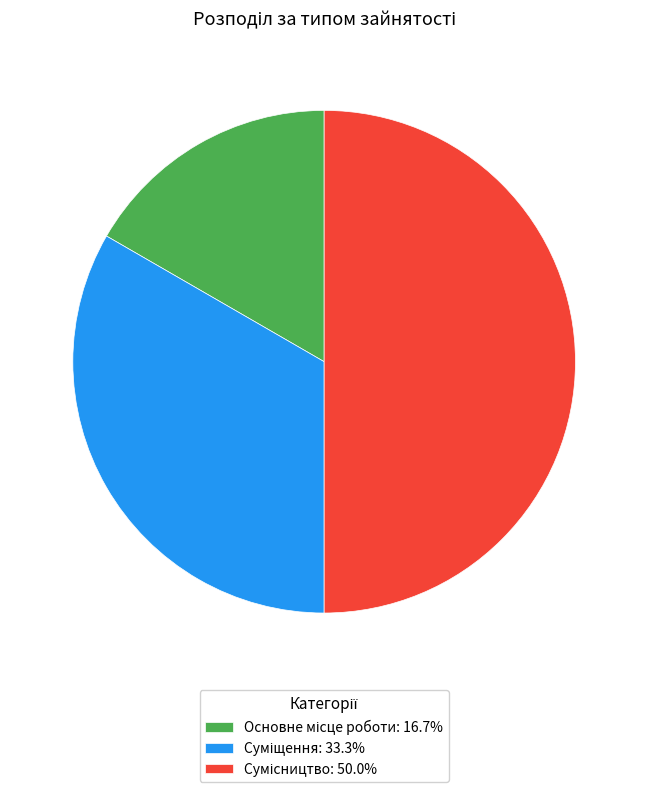

Rank the categories by value from lowest to highest.

Основне місце роботи, Суміщення, Сумісництво